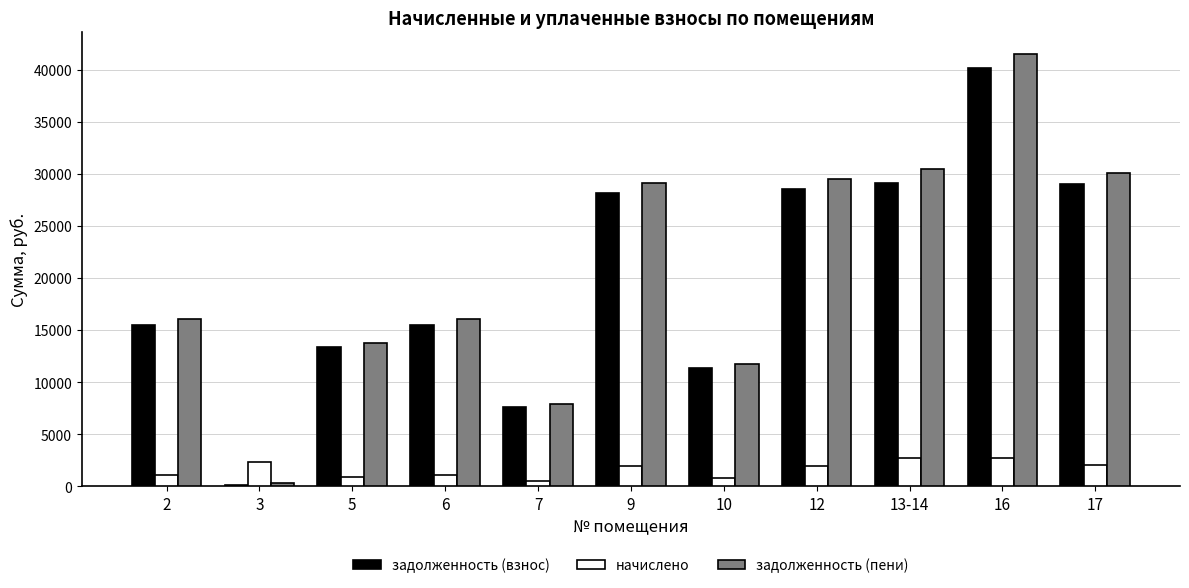

At which category is the sum across all series the highest?

16